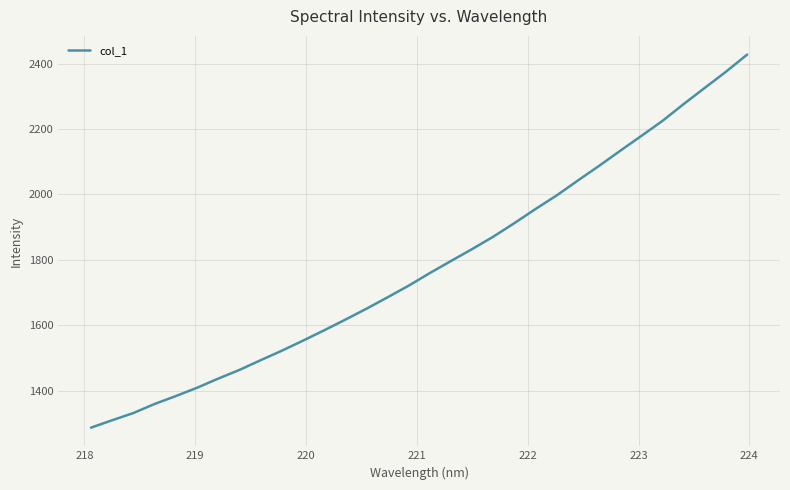

What is the greatest value displayed?

2427.5